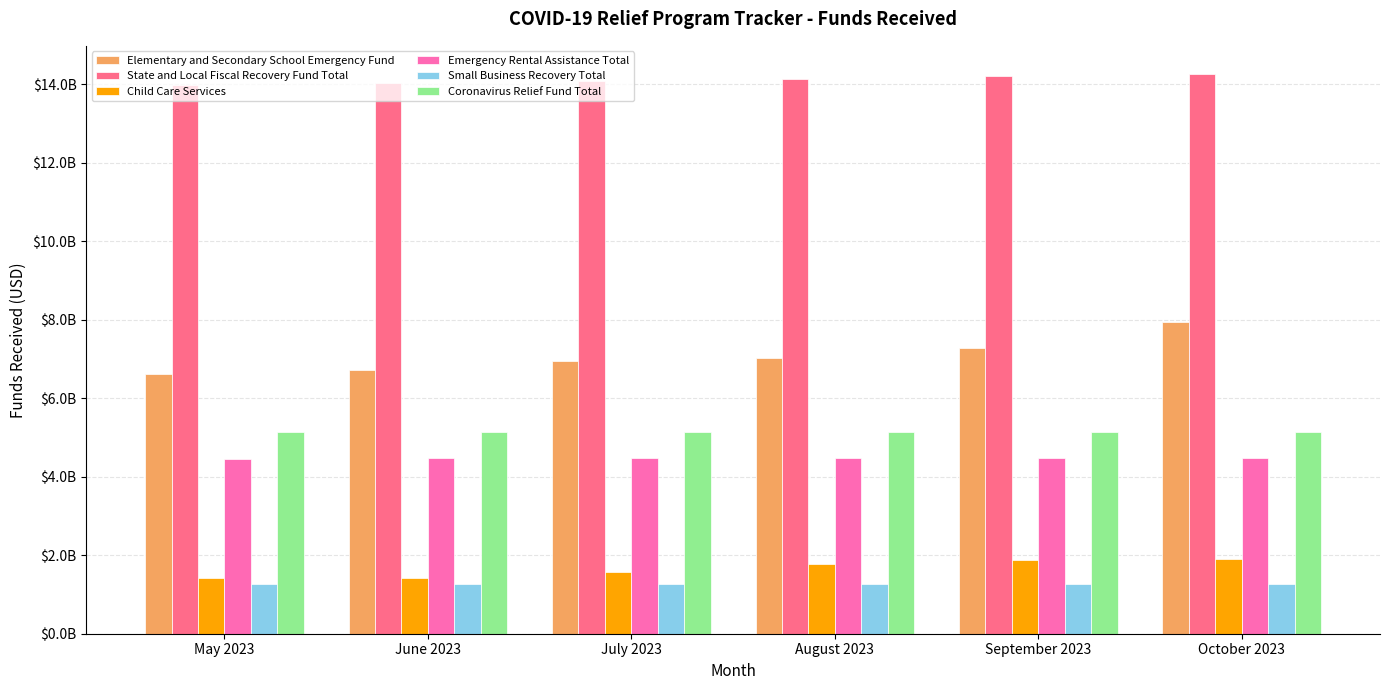

Are the bars horizontal?

No